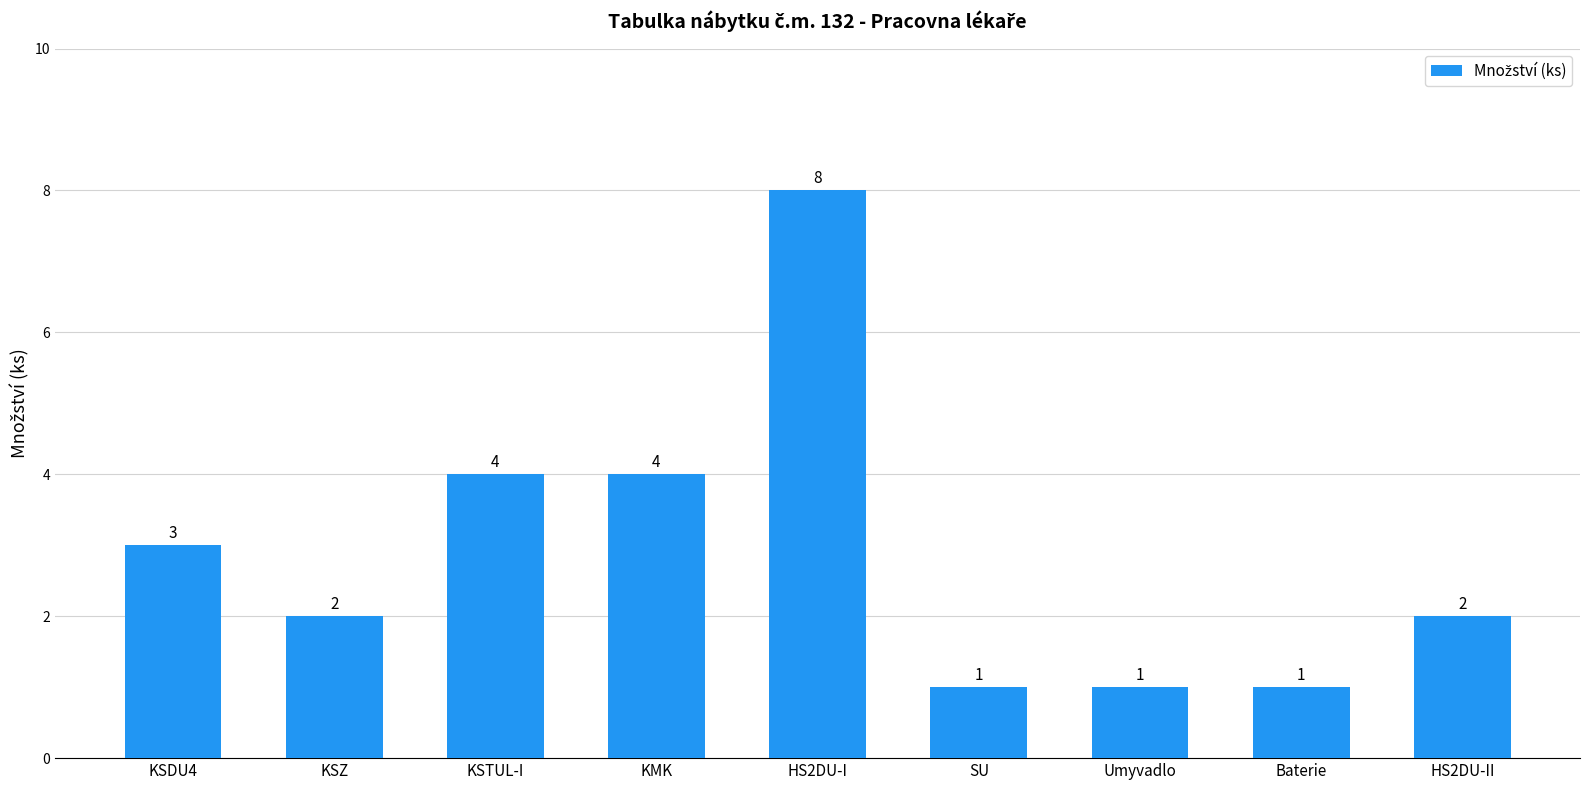

How many distinct data groups are displayed?

1